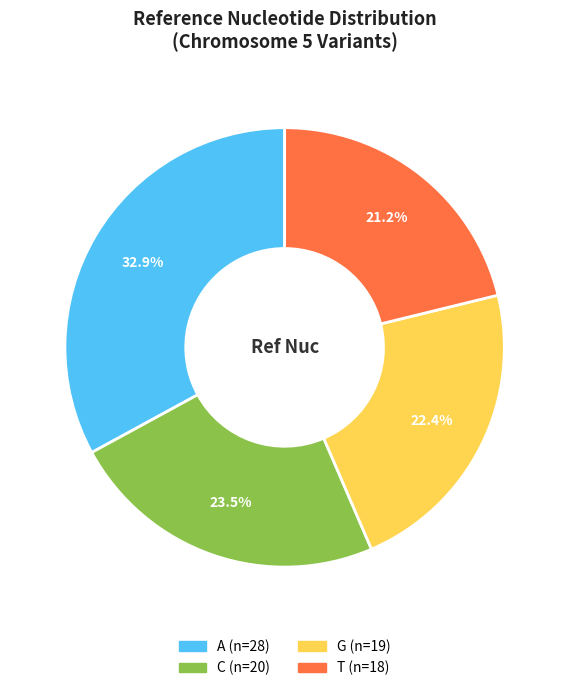

To the nearest percent, what portion does G represent?

22%